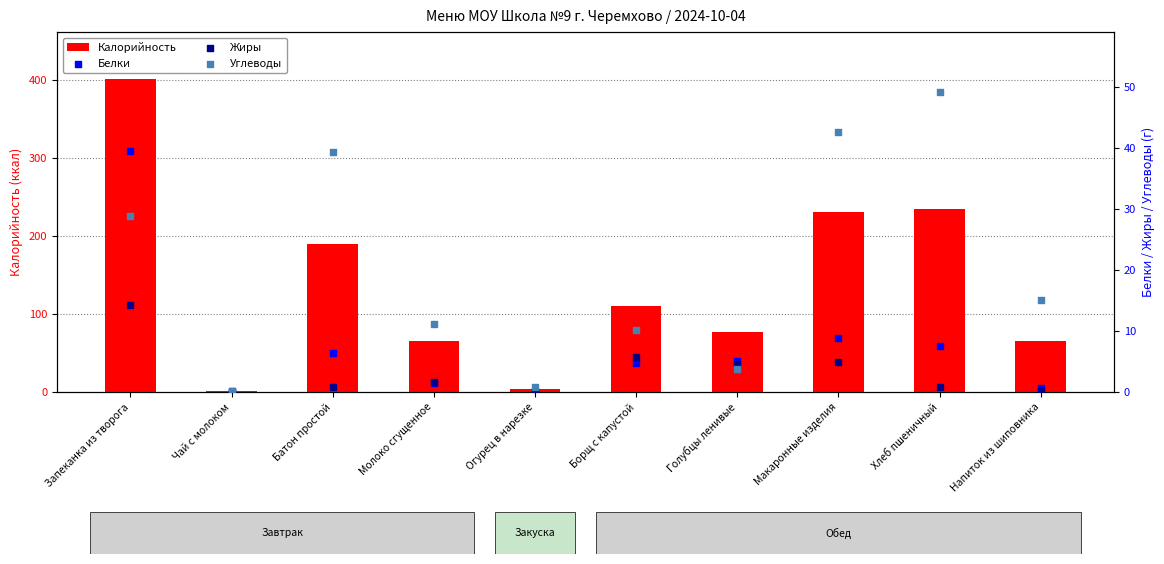

What are all the series names shown in the legend?

Калорийность, Белки, Жиры, Углеводы